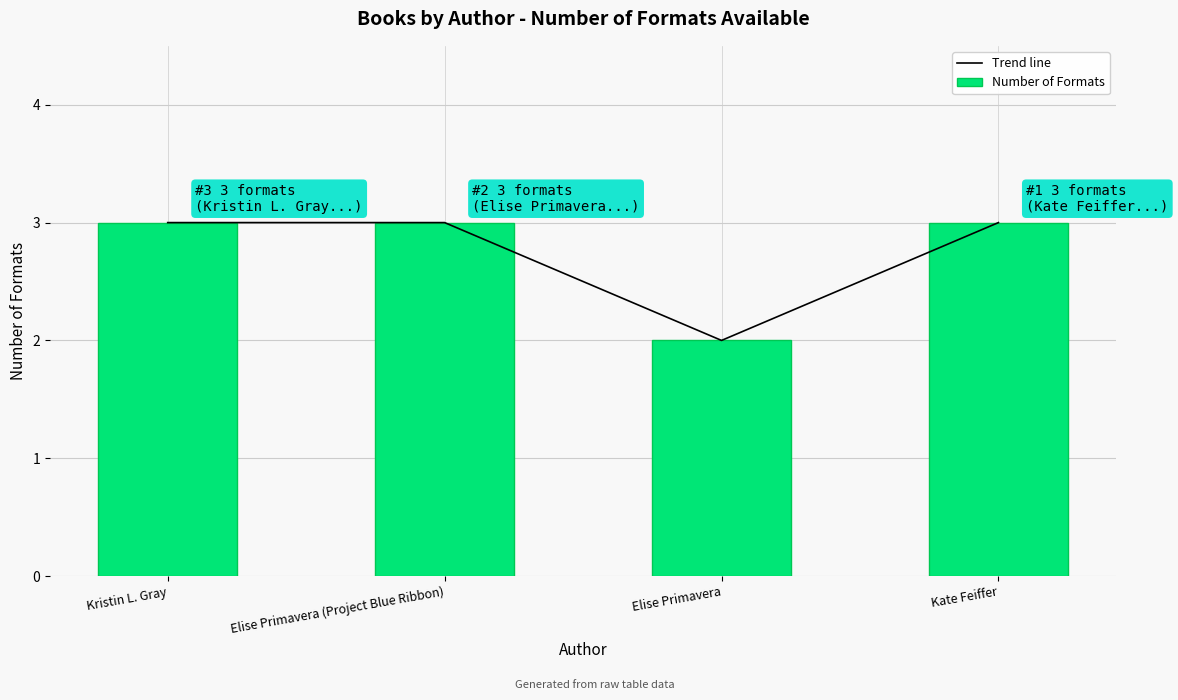

What is the sum of all Number of Formats values?

11